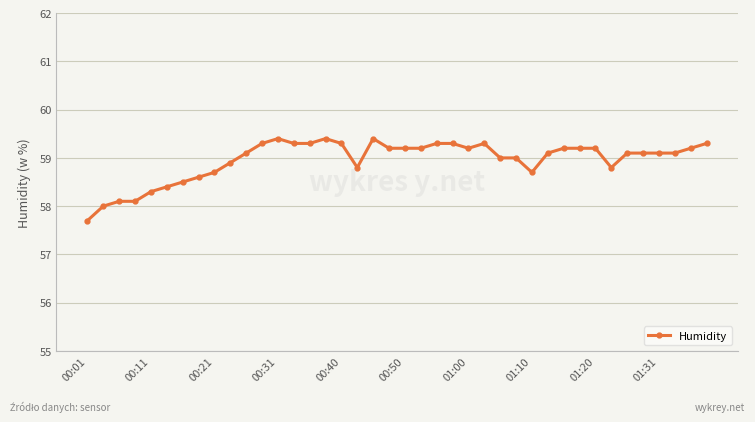

True or false: there are more than 2 points higher than both neighbors.

True